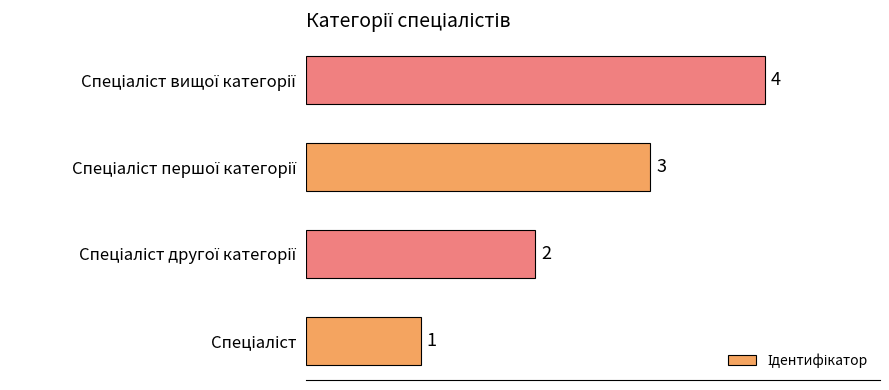

Count the values in the range 2 to 4.

3